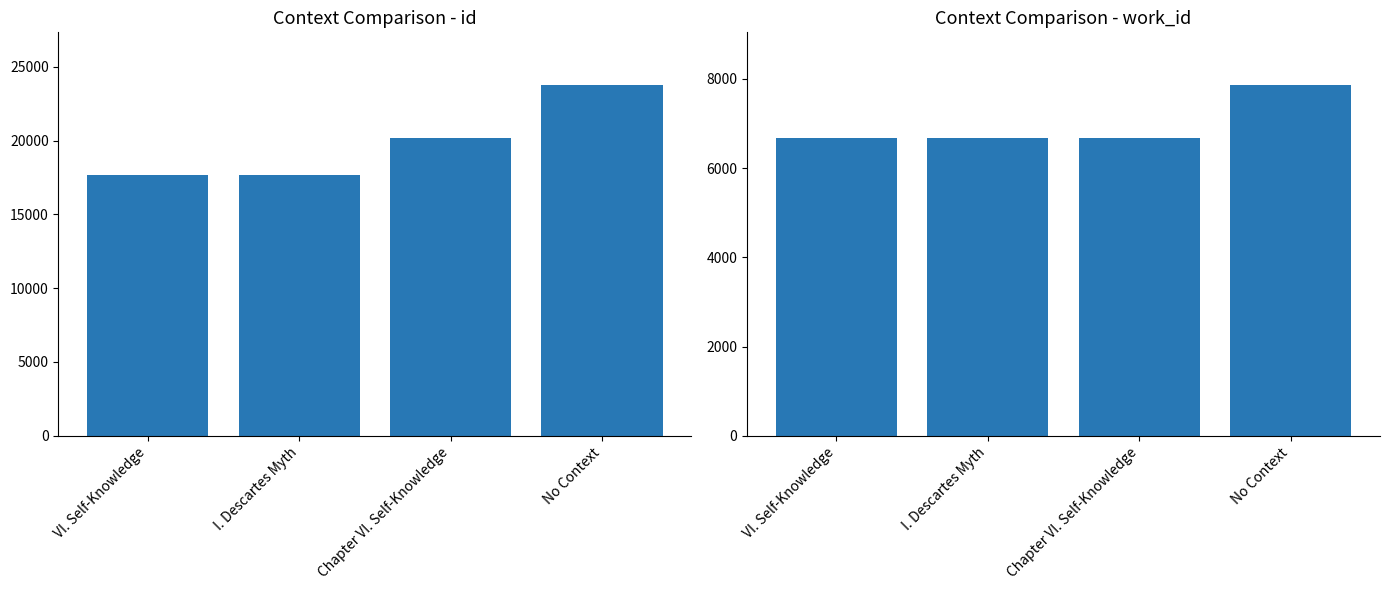

At which category does the chart reach its peak across all series?

No Context